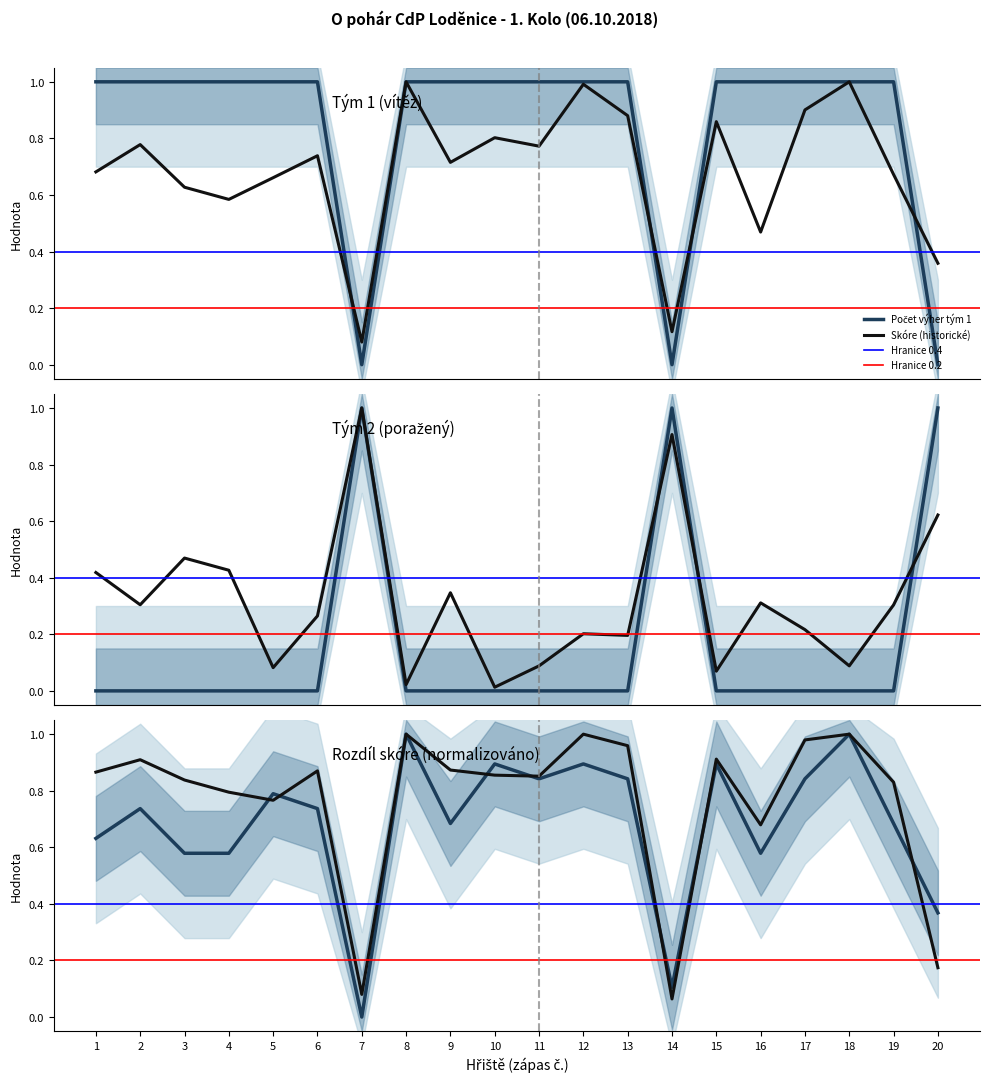

What is the highest value of the Počet výher (tým 1) series?

1.0